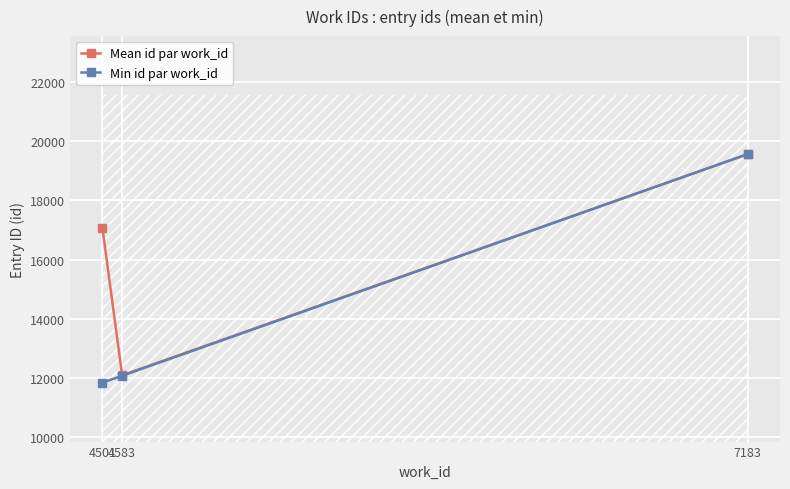

The Min id par work_id series shows 19571.0 at 7183. True or false?

True